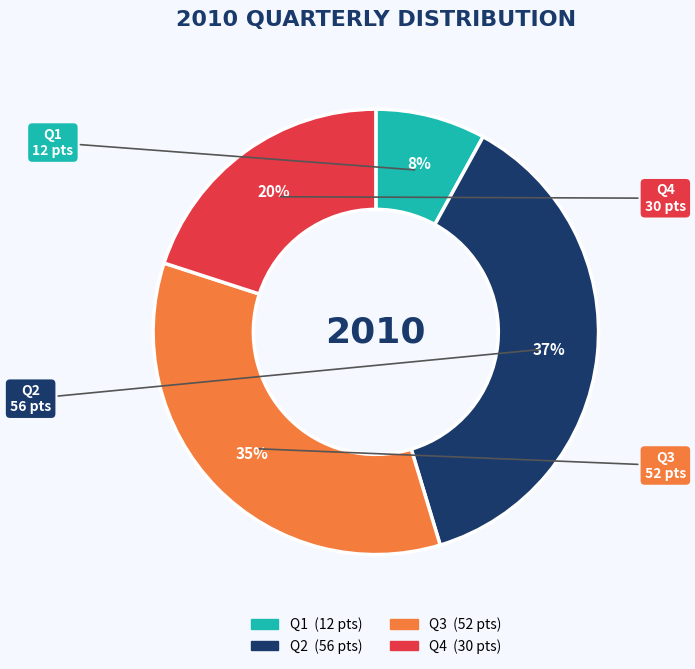

To the nearest percent, what portion does Q4 represent?

20%